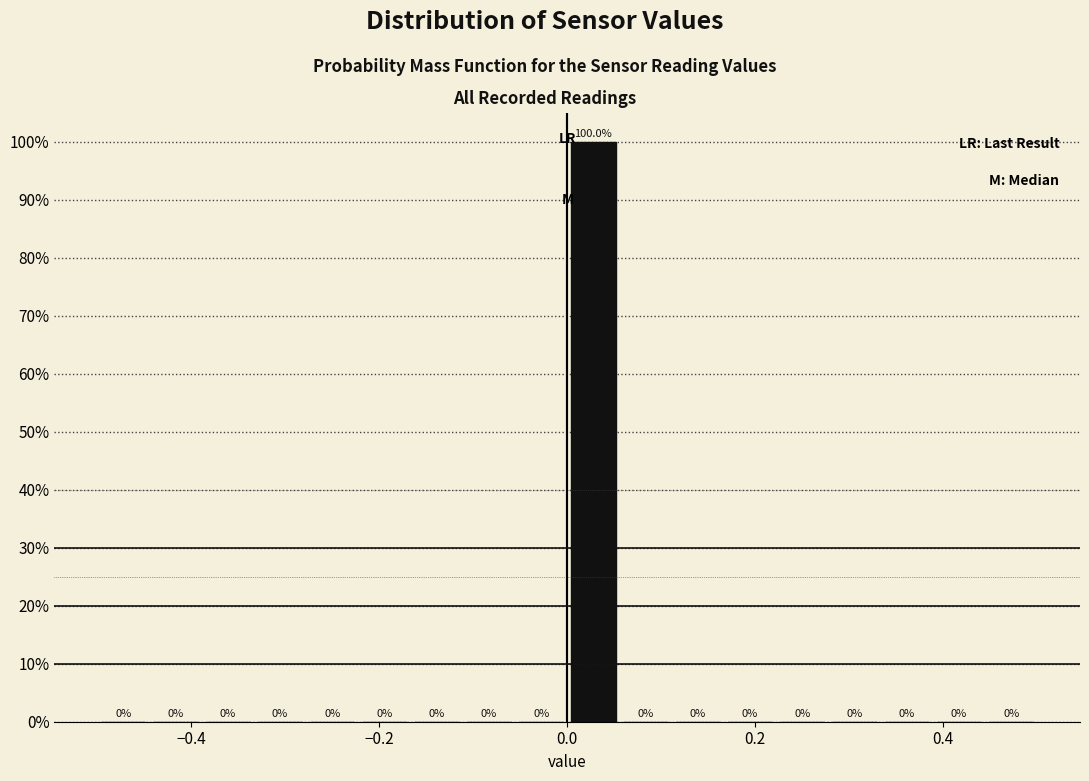

Read against the x-axis, roughly where is the centre of the tallest bar?

0.02